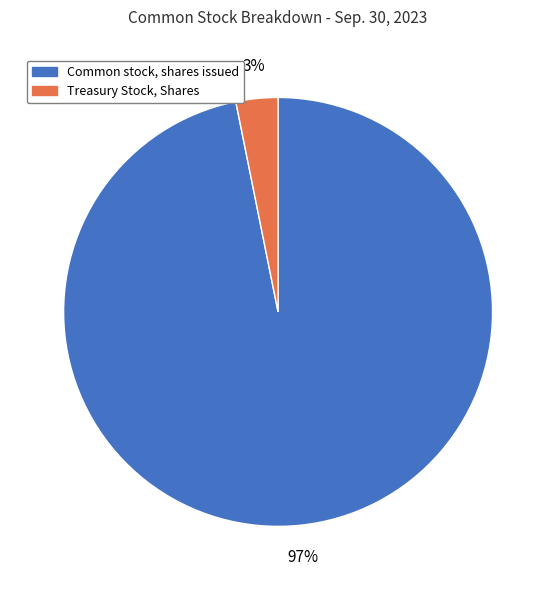

To the nearest percent, what is the difference between the largest and smallest slice percentages?

94%